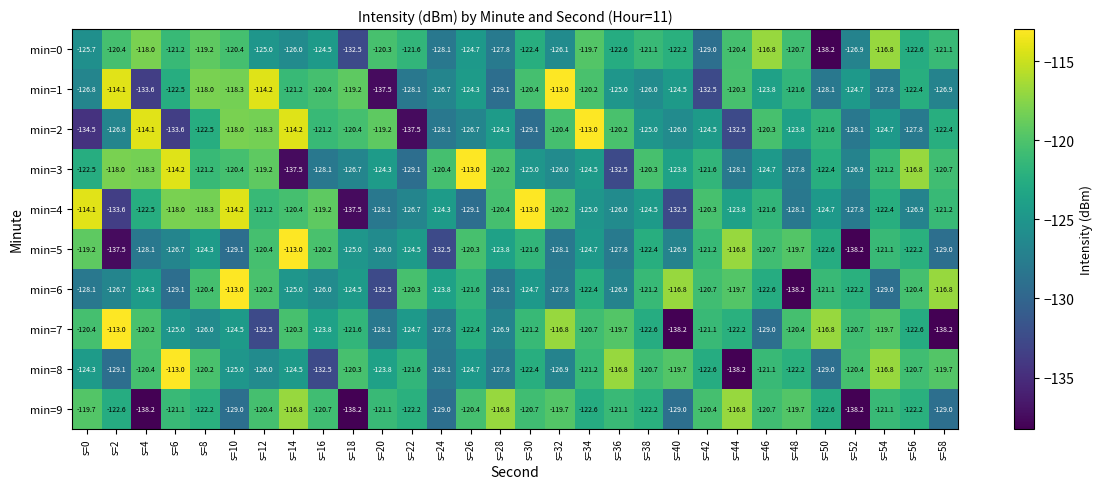

At s=18, list the series in order from largest to smallest.

min=1, min=8, min=2, min=7, min=6, min=5, min=3, min=0, min=4, min=9